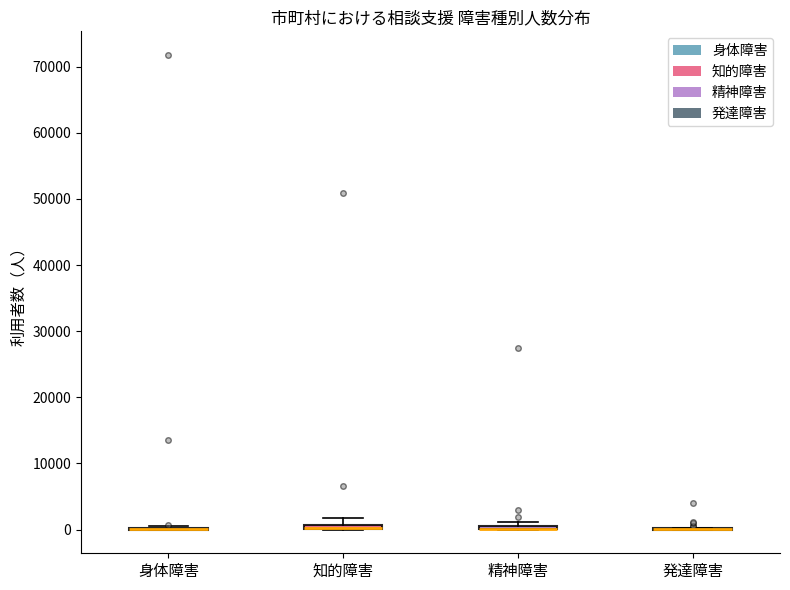

Where is the upper edge of the box for 知的障害 on the y-axis? The values are not printed on the chart, so give them approximately, as read against the axis.

1000